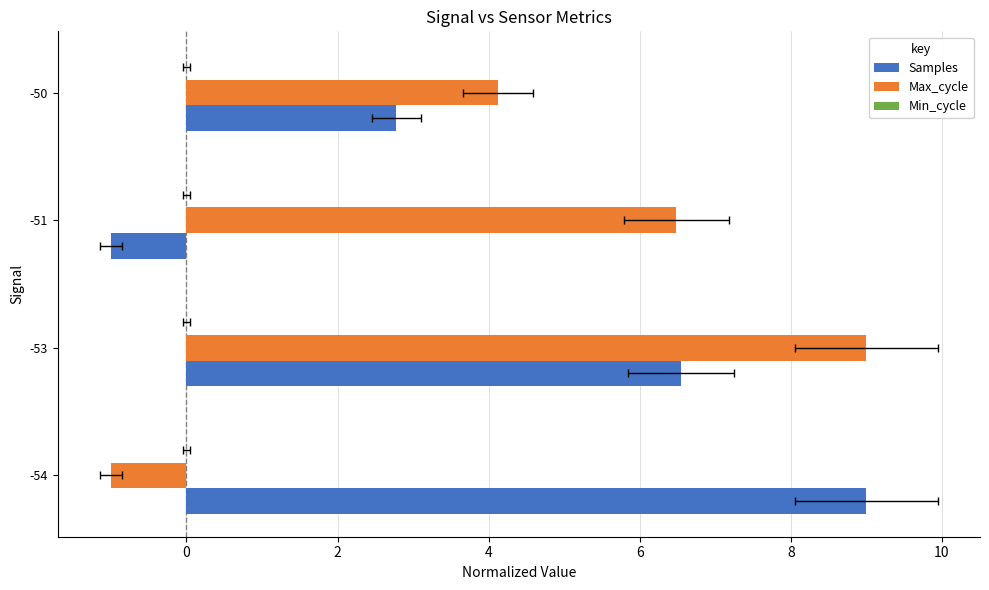

What is the value of the Min_cycle bar at the 2nd from the left?

0.2